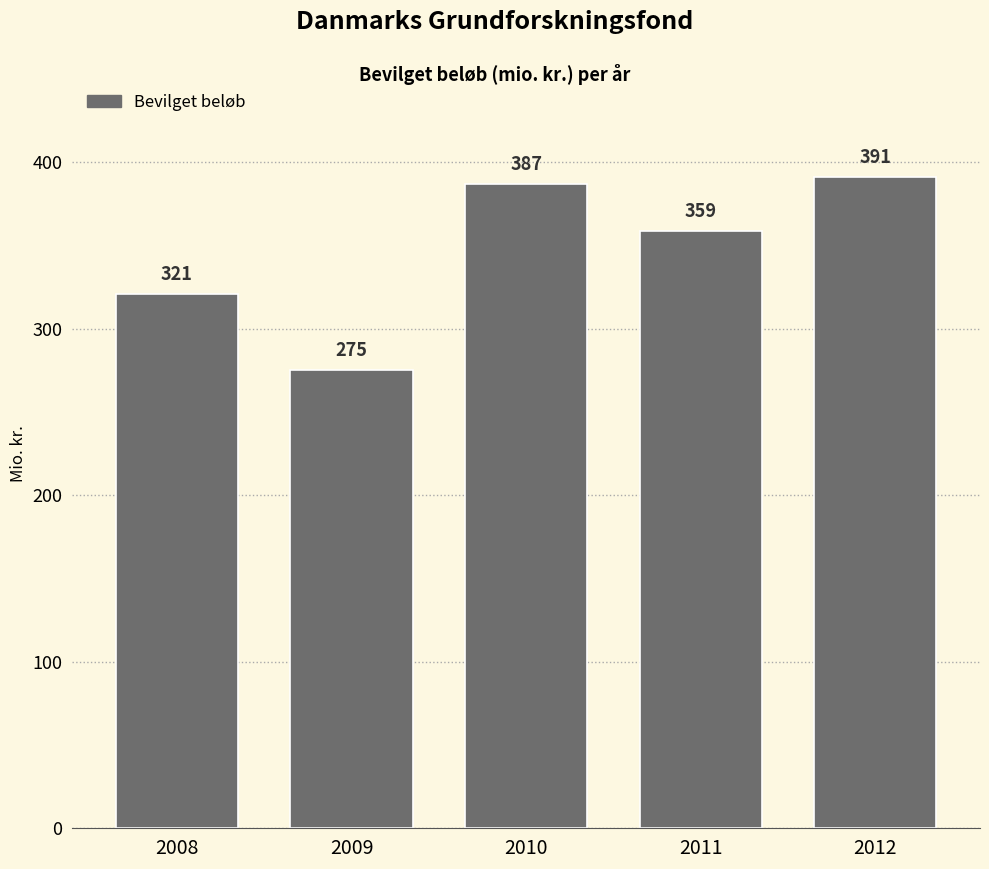

Reading left to right, what are all the values shown in this chart?

321	275	387	359	391